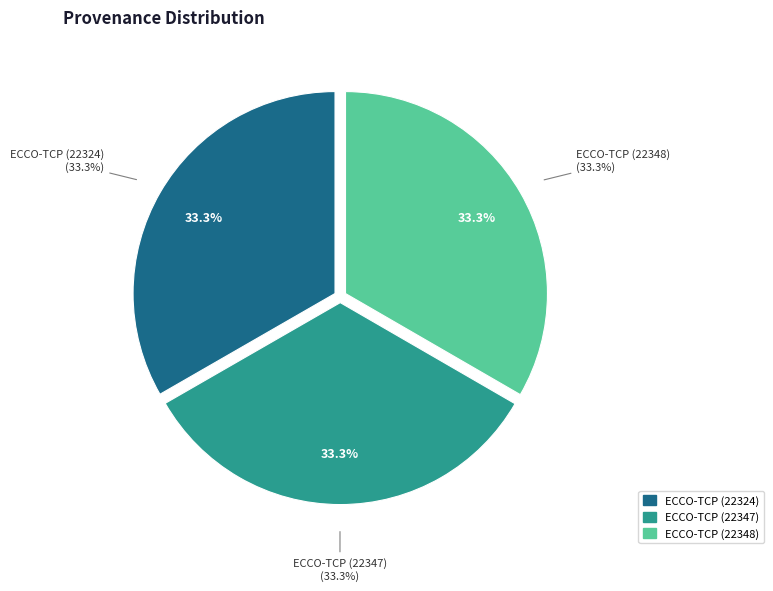

To the nearest percent, what is the average slice percentage?

33%